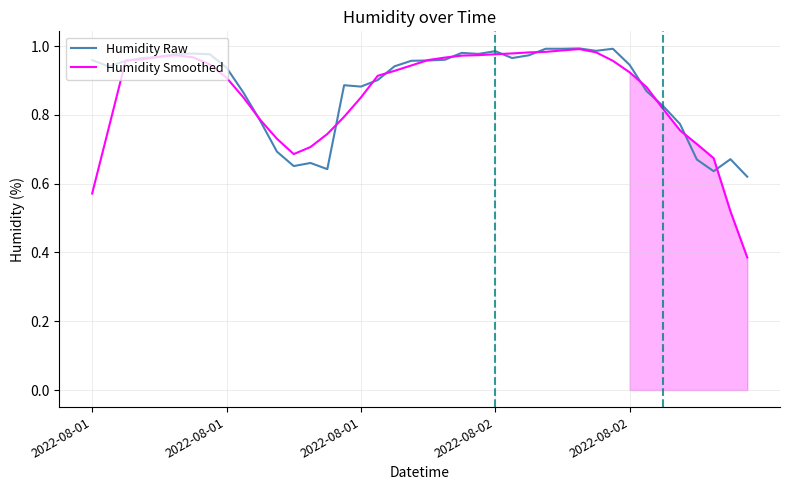

Reading left to right, transcribe all the data shown in this chart.

Humidity Raw: 1.0	0.9	1.0	1.0	1.0	1.0	1.0	1.0	0.9	0.9	0.8	0.7	0.7	0.7	0.6	0.9	0.9	0.9	0.9	1.0	1.0	1.0	1.0	1.0	1.0	1.0	1.0	1.0	1.0	1.0	1.0	1.0	0.9	0.9	0.8	0.8	0.7	0.6	0.7	0.6
Humidity Smoothed: 0.6	0.8	1.0	1.0	1.0	1.0	1.0	0.9	0.9	0.9	0.8	0.7	0.7	0.7	0.7	0.8	0.9	0.9	0.9	0.9	1.0	1.0	1.0	1.0	1.0	1.0	1.0	1.0	1.0	1.0	1.0	1.0	0.9	0.9	0.8	0.8	0.7	0.7	0.5	0.4